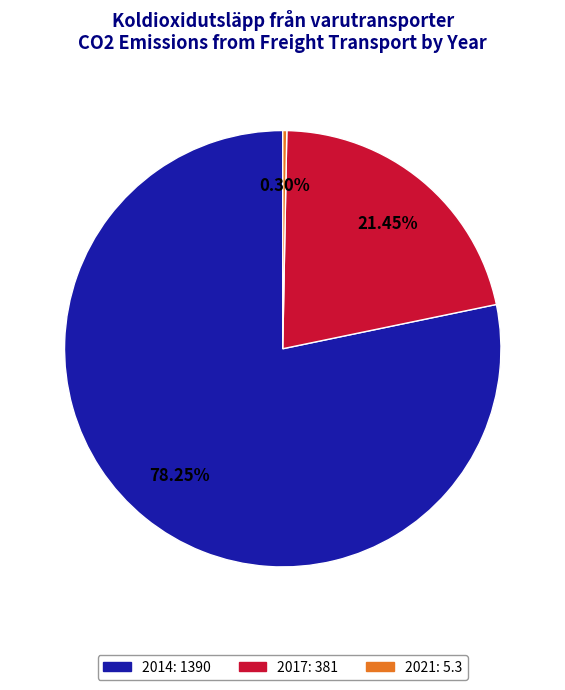

To the nearest percent, what is the combined percentage of 2021 and 2017?

22%